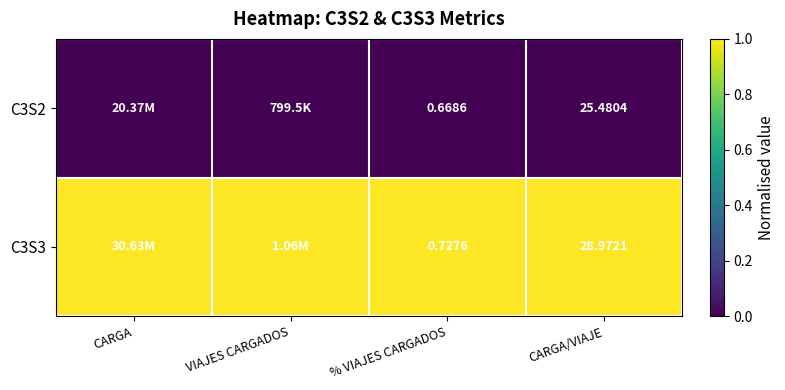

How many categories are shown in the chart?

4